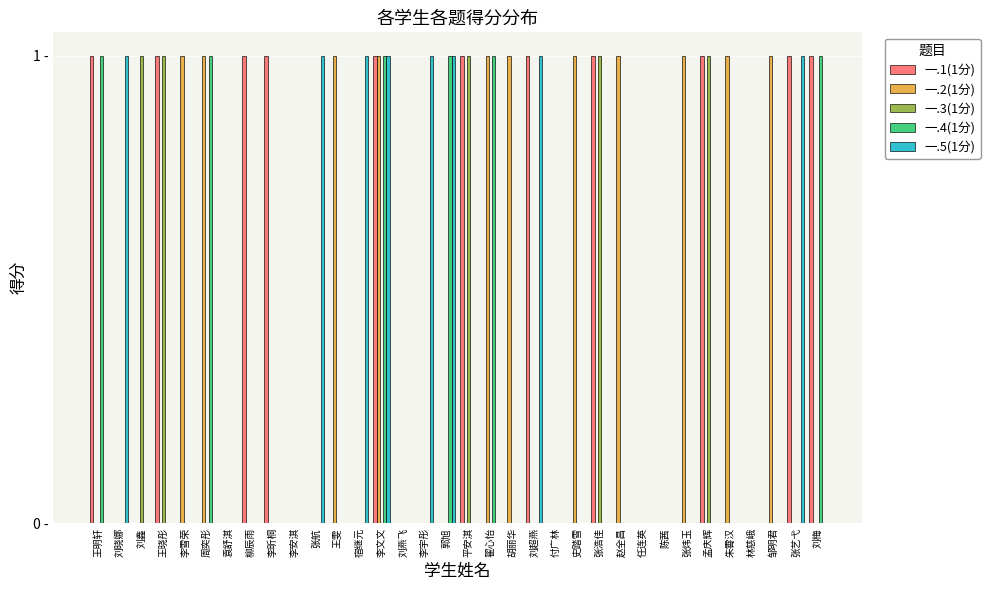

What are all the series names shown in the legend?

一.1(1分), 一.2(1分), 一.3(1分), 一.4(1分), 一.5(1分)